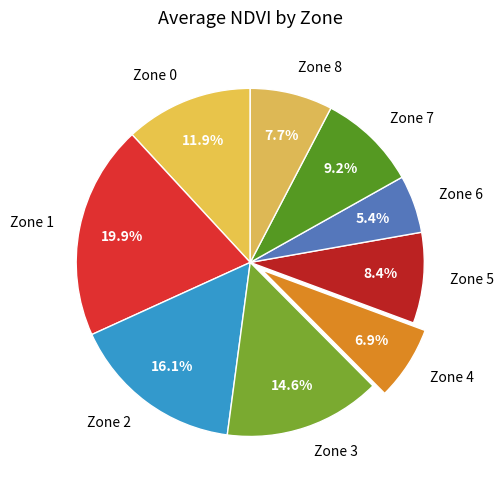

How many slices are in this pie chart?

9